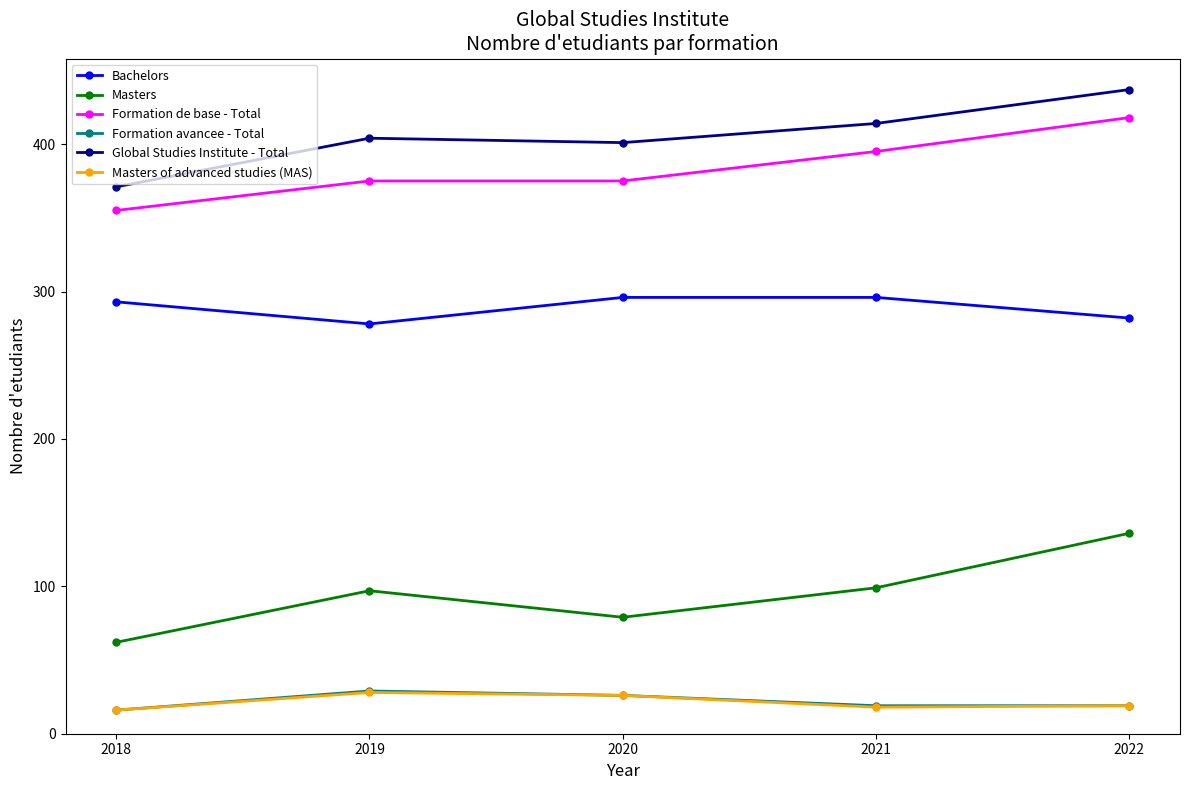

At which category is the sum across all series the highest?

2022